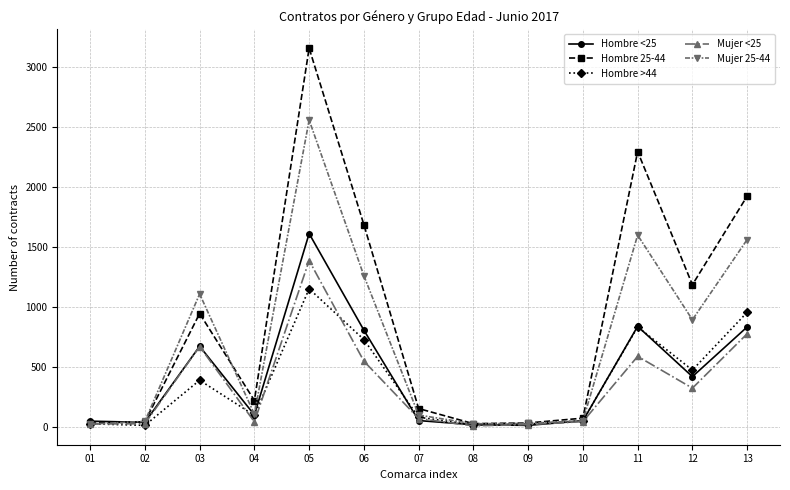

Is it true that Mujer <25 equals 359 at 11?

False